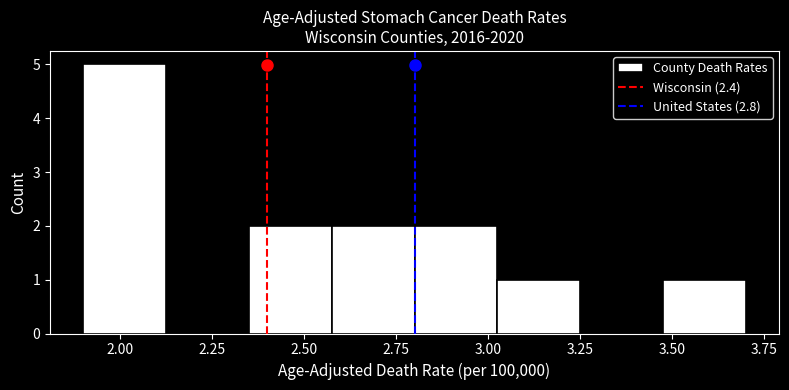

Reading left to right, transcribe this chart: for each bar, give the range it covers on the x-axis and its height. Neither the bar edges nor the heights are printed on the chart, so give them approximately, as read against the axes.

1.900 to 2.125: 5
2.125 to 2.350: 0
2.350 to 2.575: 2
2.575 to 2.800: 2
2.800 to 3.025: 2
3.025 to 3.250: 1
3.250 to 3.475: 0
3.475 to 3.700: 1